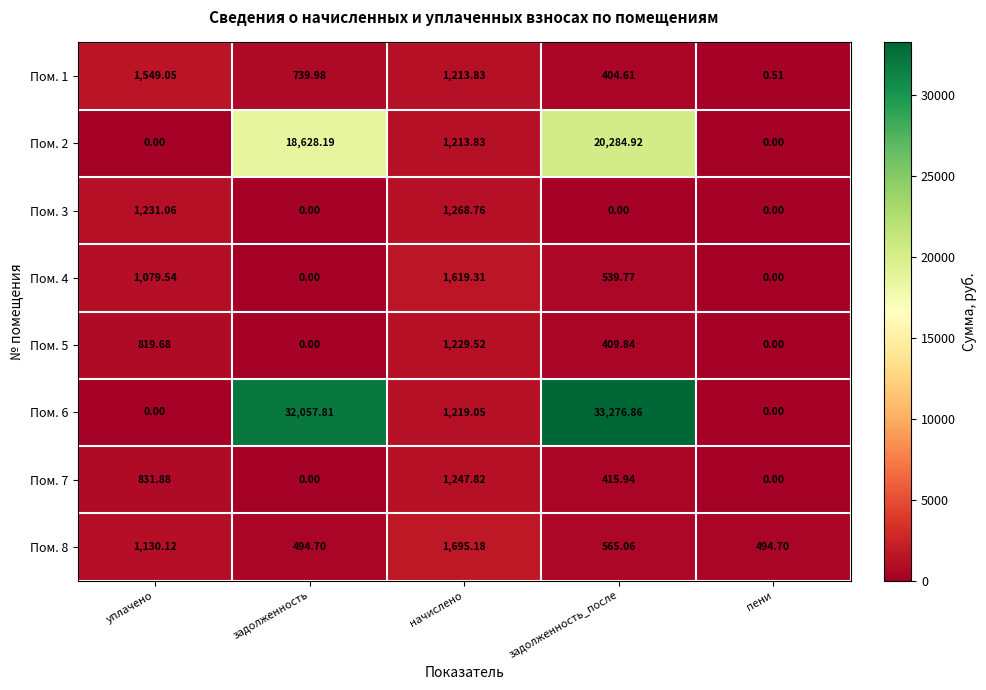

At which label is Пом. 5 closest to 614?

задолженность_после